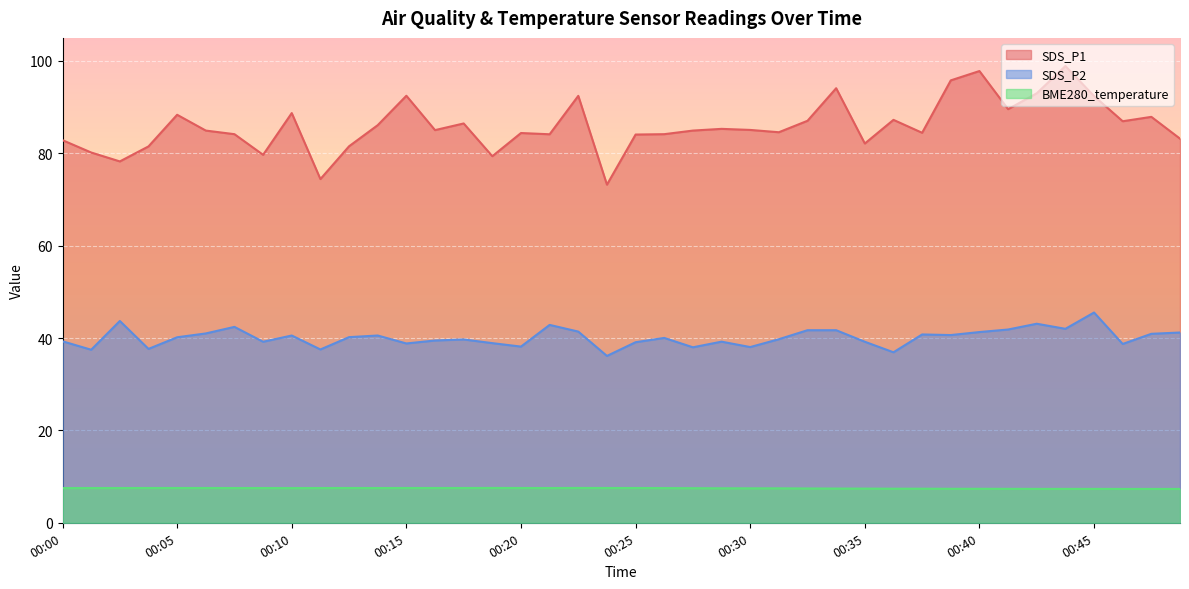

Rank the series by their average value, from highest to lowest.

SDS_P1, SDS_P2, BME280_temperature